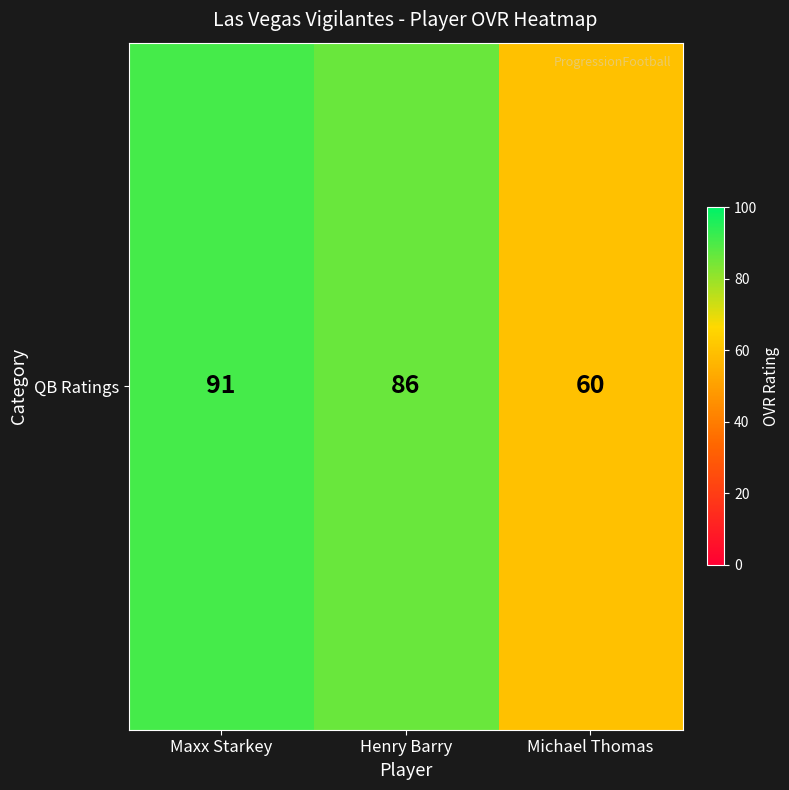

List the labels in order of value, largest first.

Maxx Starkey, Henry Barry, Michael Thomas